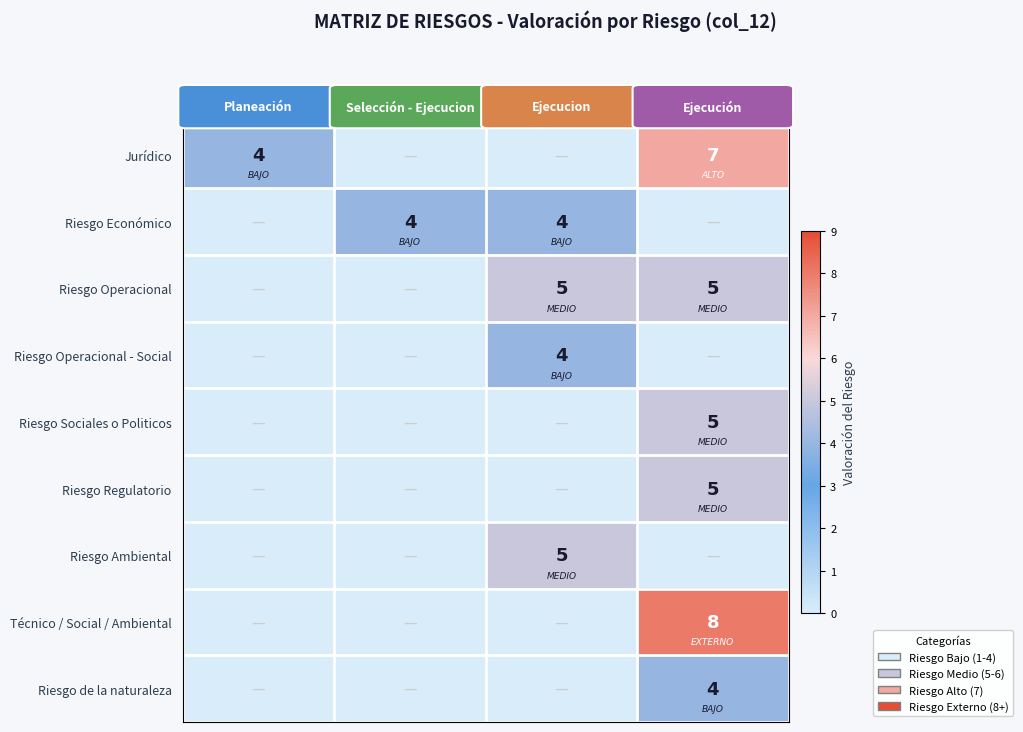

The Riesgo Operacional - Social series shows 4 at Ejecucion. True or false?

True